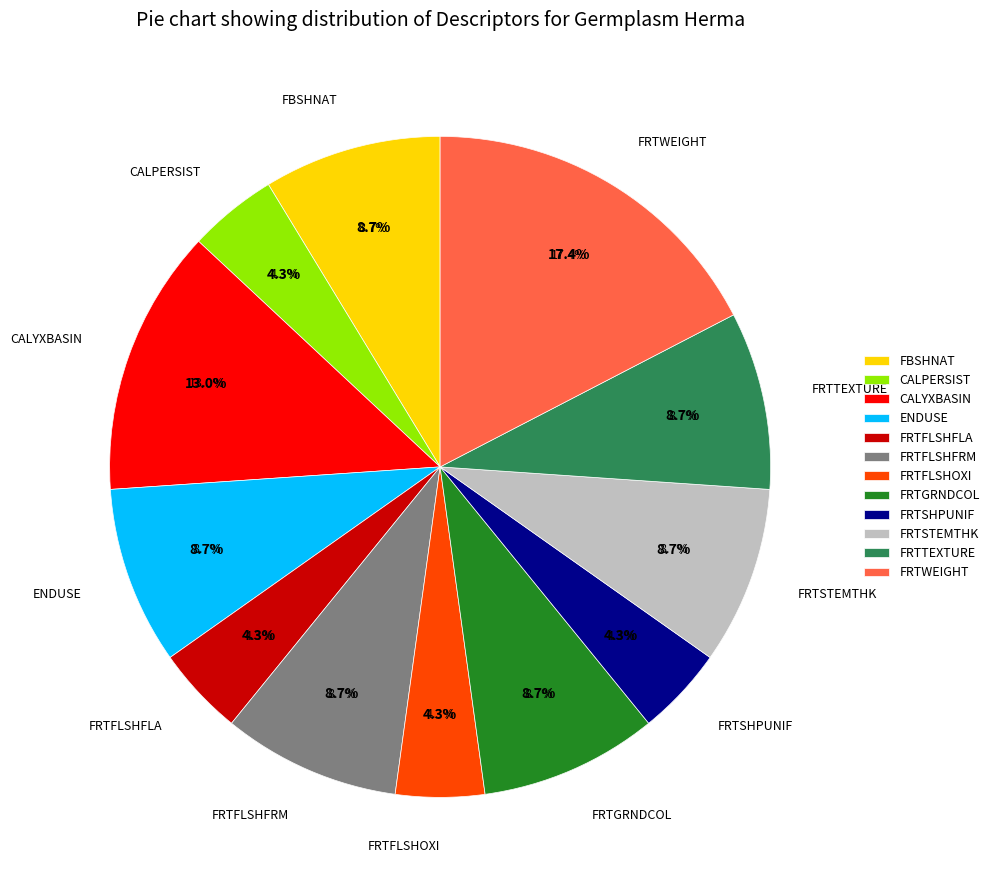

To the nearest percent, what percentage of the pie is FRTGRNDCOL?

9%